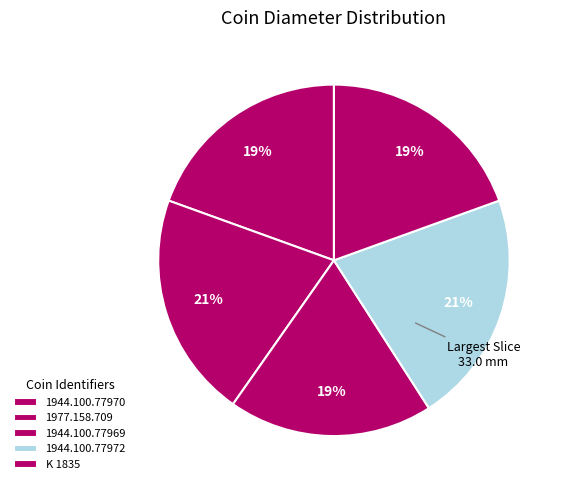

Count the number of slices in the pie.

5